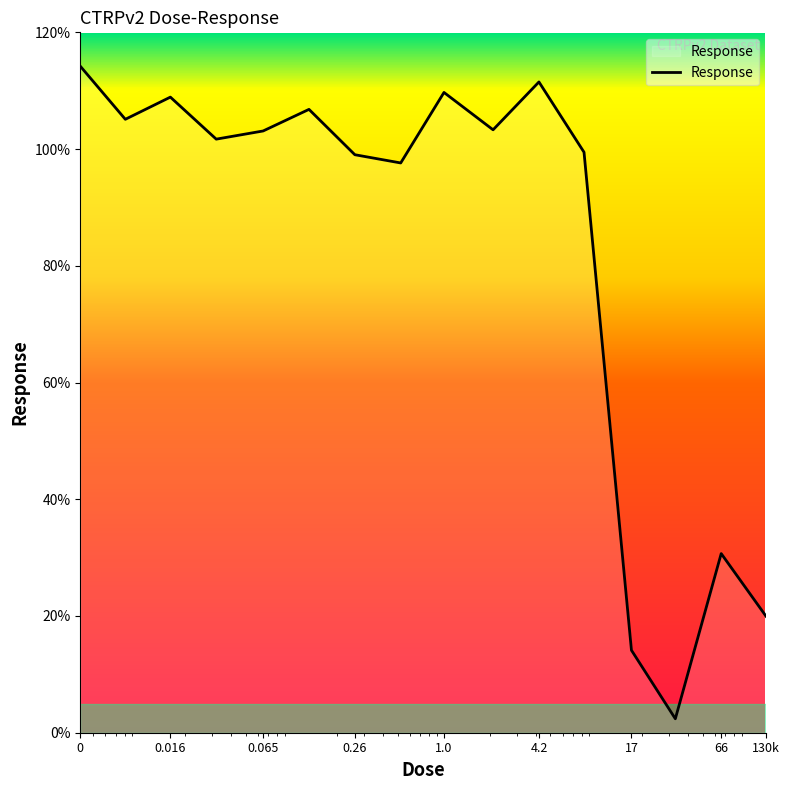

What is the greatest value displayed?

114.2